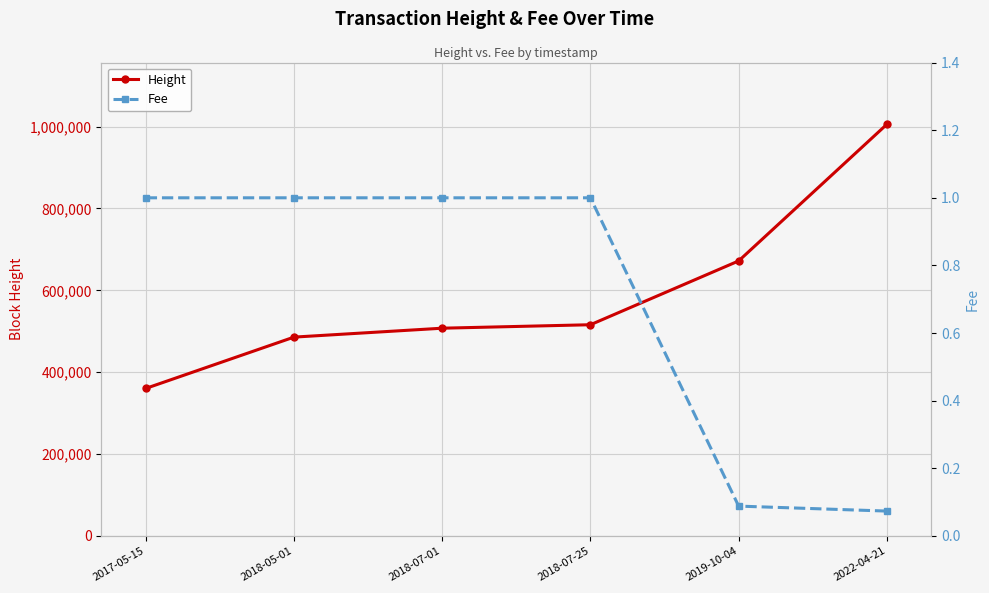

Does the chart display data point markers on the line(s)?

Yes